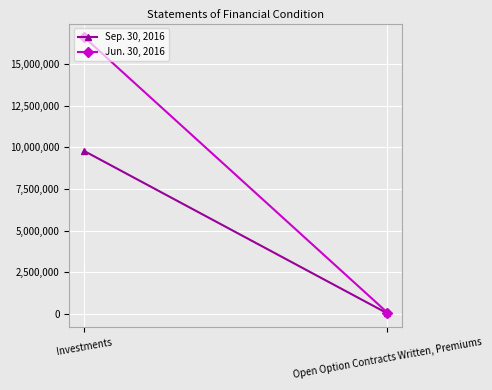

Is this an area chart (filled region under the line)?

No